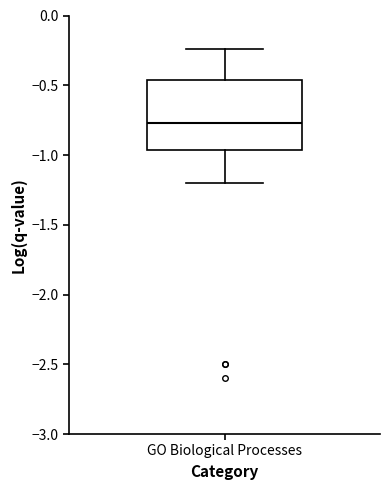

Transcribe this box plot: give where the median line is, the range the box spans, and where the two whiskers end, as read against the y-axis. The values are not printed on the chart, so give them approximately, as read against the axis.

median -0.75, box -0.95 to -0.45, whiskers -1.20 to -0.25